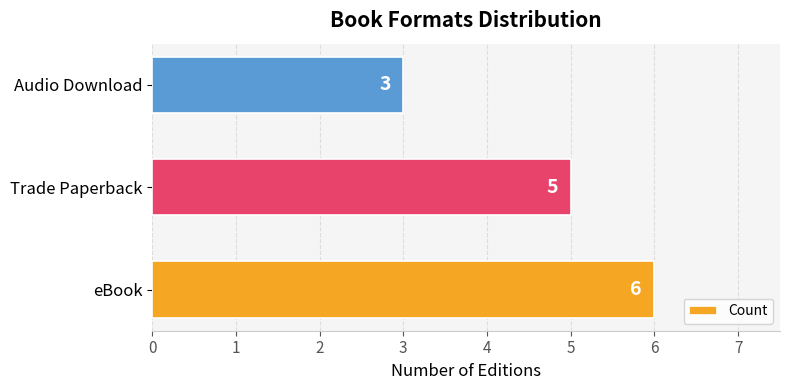

Reading bottom to top, extract all data points from this chart.

eBook=6	Trade Paperback=5	Audio Download=3